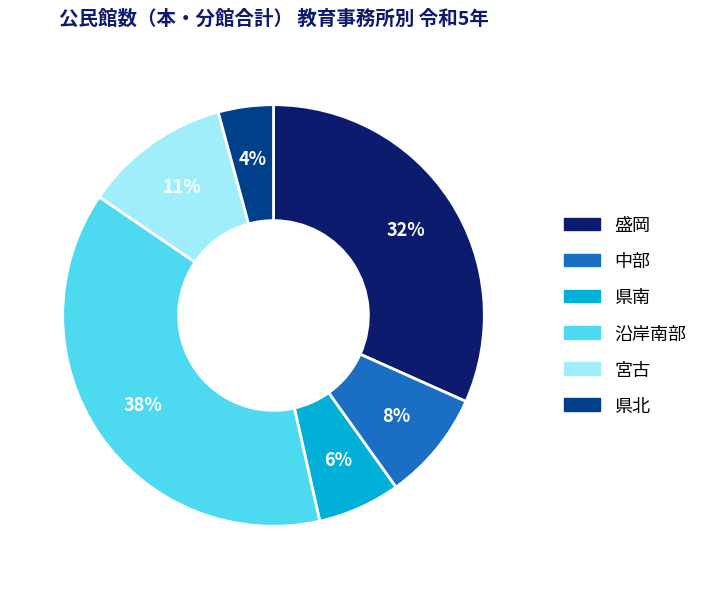

Does 沿岸南部 represent more than half of the total?

No